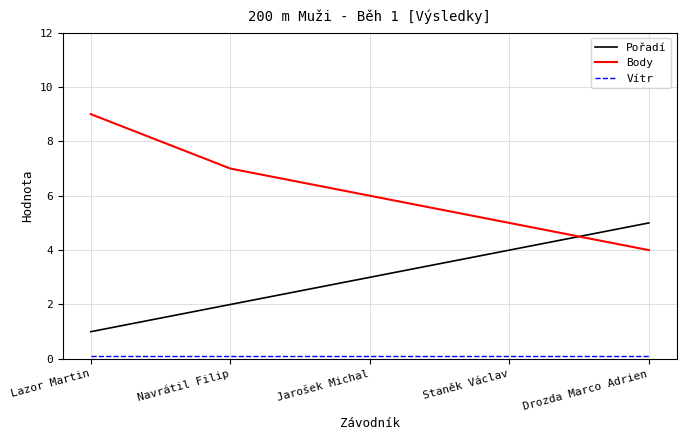

True or false: Pořadí and Body intersect in this chart.

True